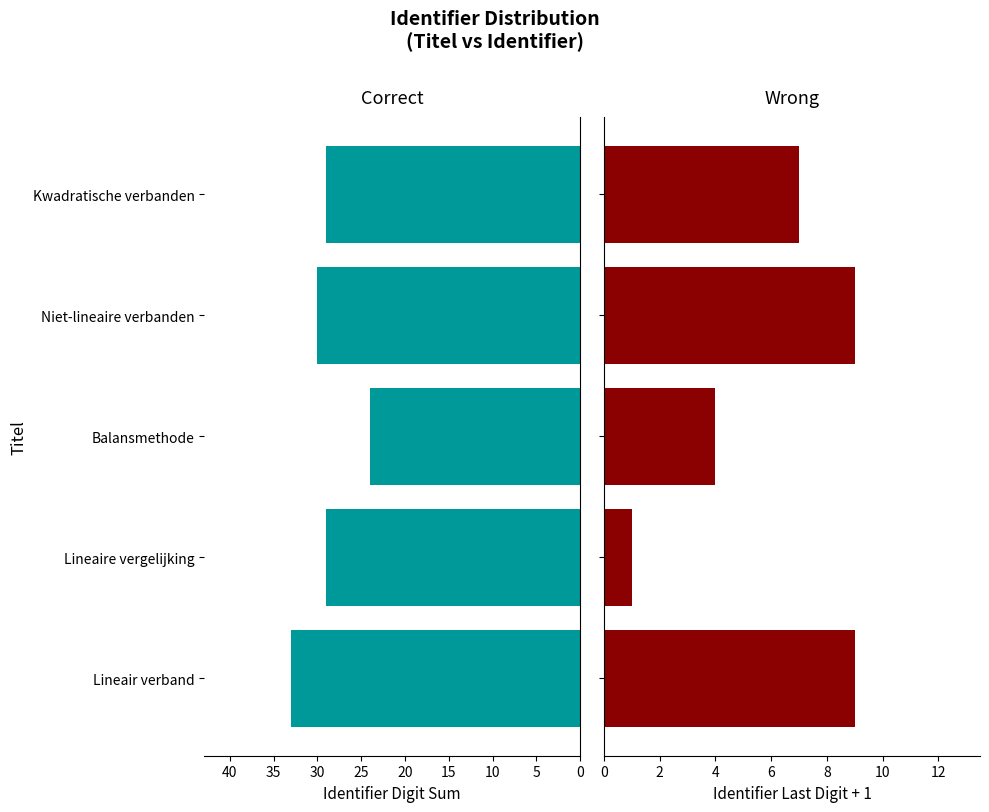

What is the value of the Correct bar at the 4th from the left?

30